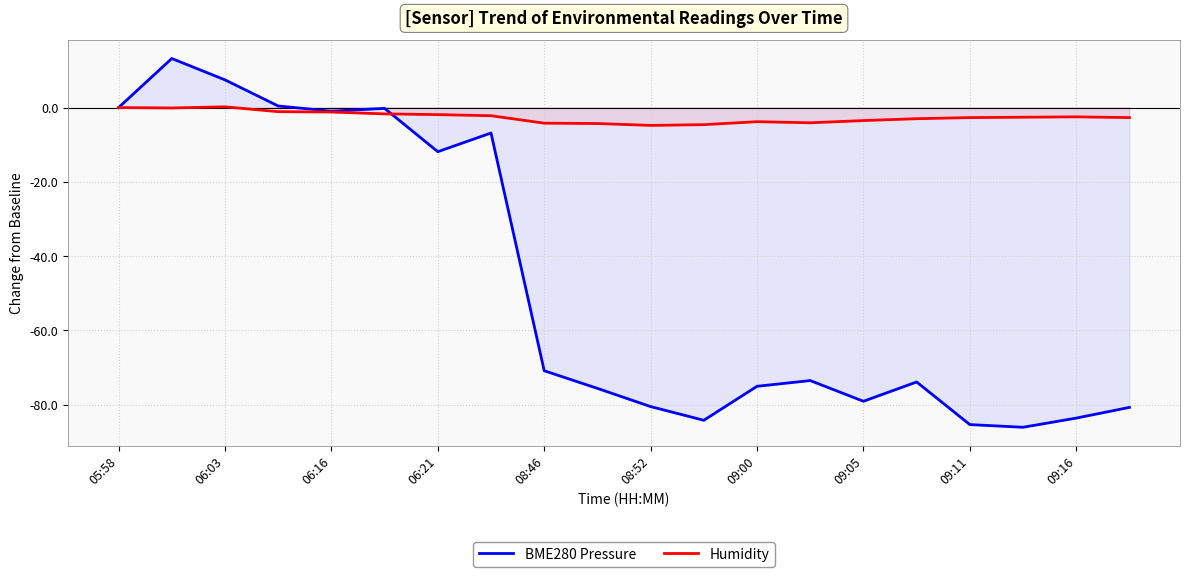

The BME280 Pressure series shows -11.9 at 06:21. True or false?

True